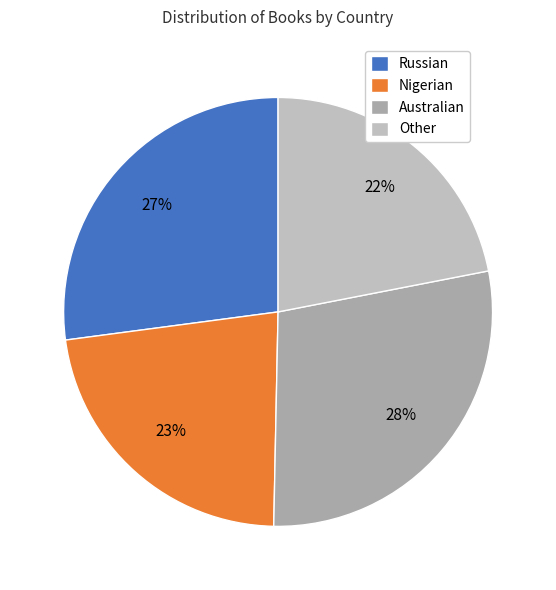

Between Russian and Nigerian, which is larger?

Russian